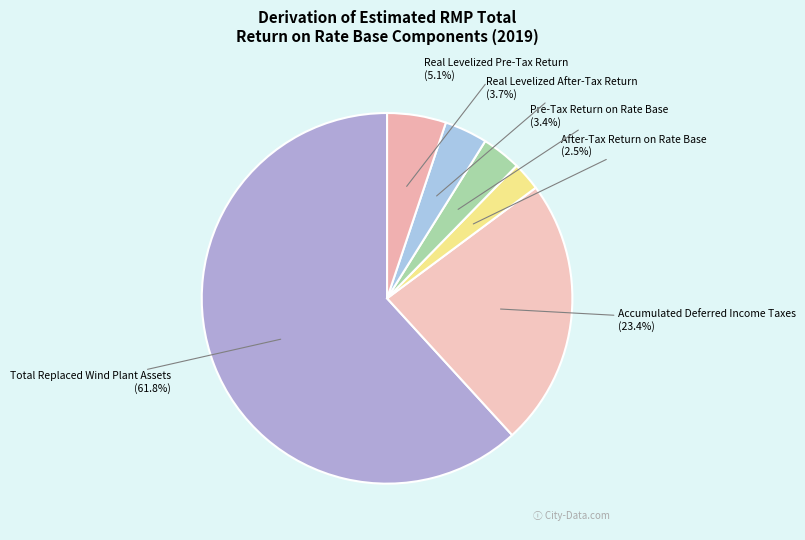

How many slices are in this pie chart?

6